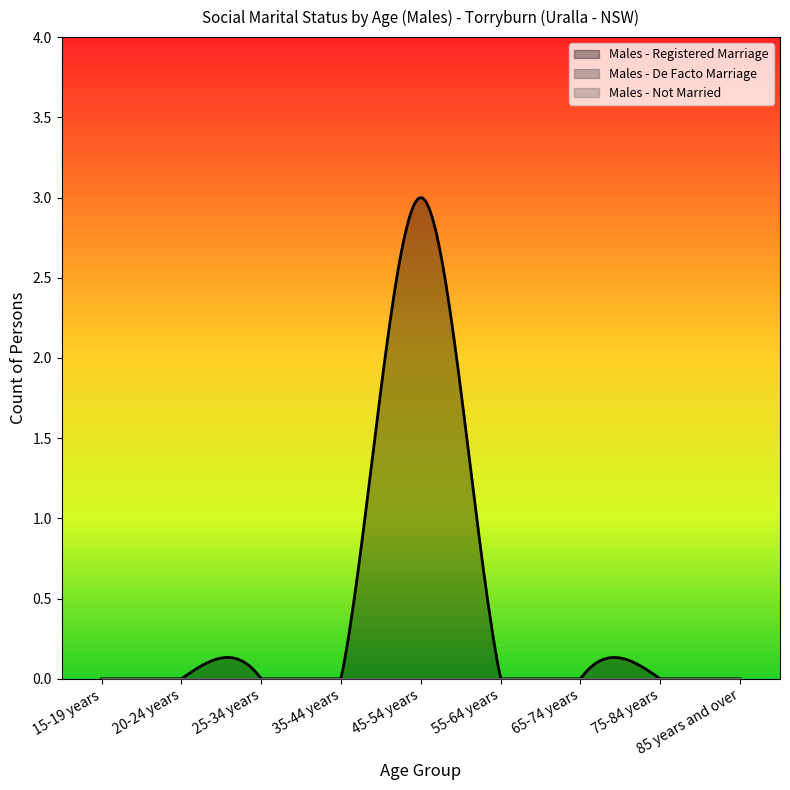

Reading left to right, extract all data points from this chart.

Males - Registered Marriage: 0	0	0	0	3	0	0	0	0
Males - De Facto Marriage: 0	0	0	0	0	0	0	0	0
Males - Not Married: 0	0	0	0	0	0	0	0	0